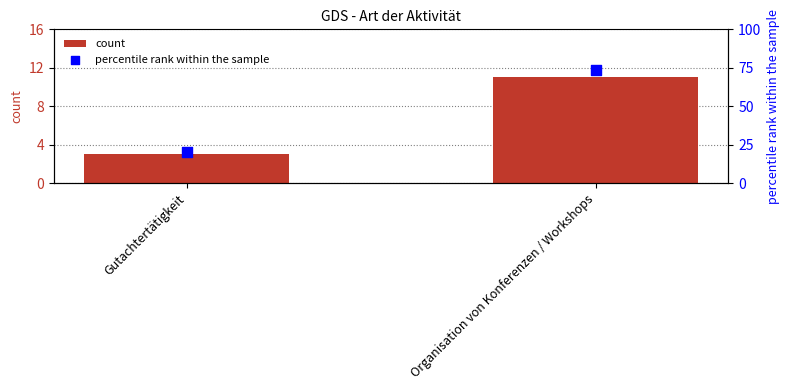

At how many categories does at least one series exceed 21?

1